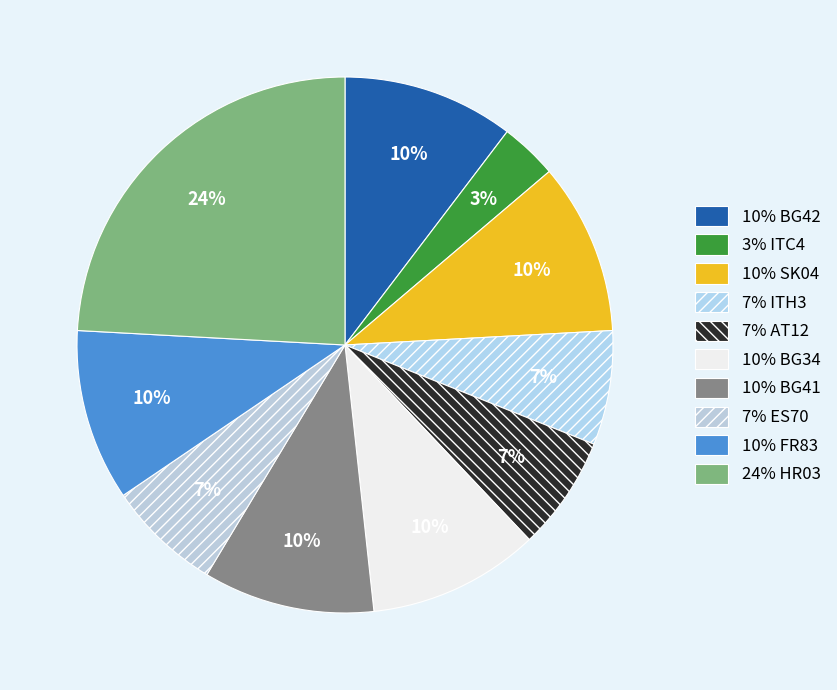

Does any single category account for the majority?

No